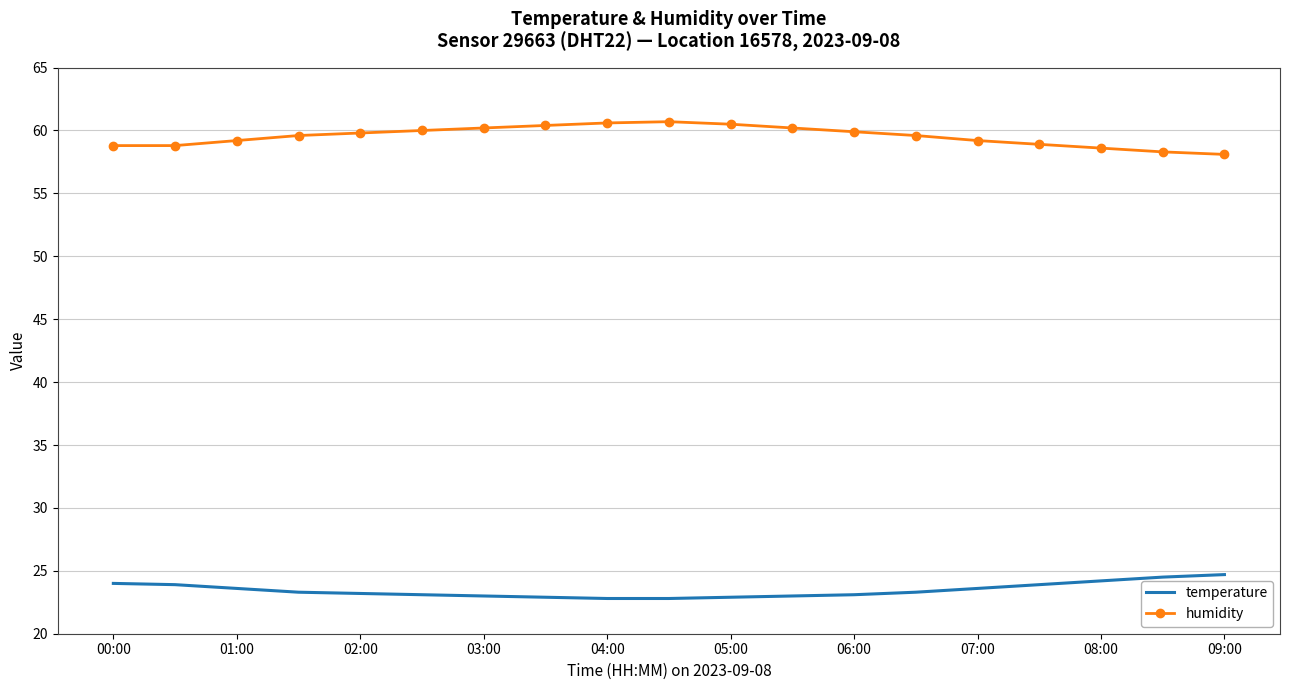

Rank the series by their average value, from lowest to highest.

temperature, humidity